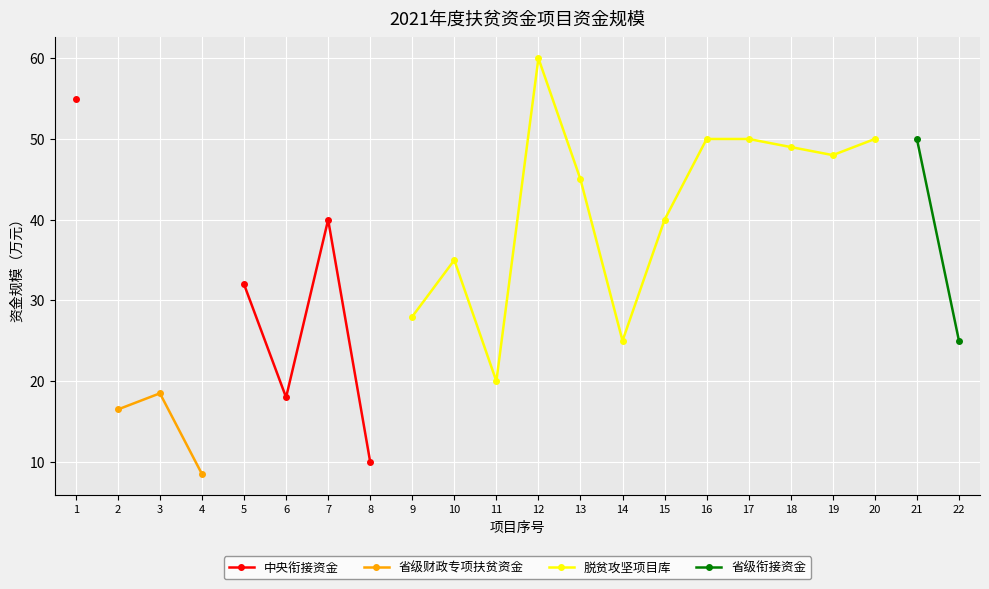

At which category does 脱贫攻坚项目库 reach its first local valley?

11